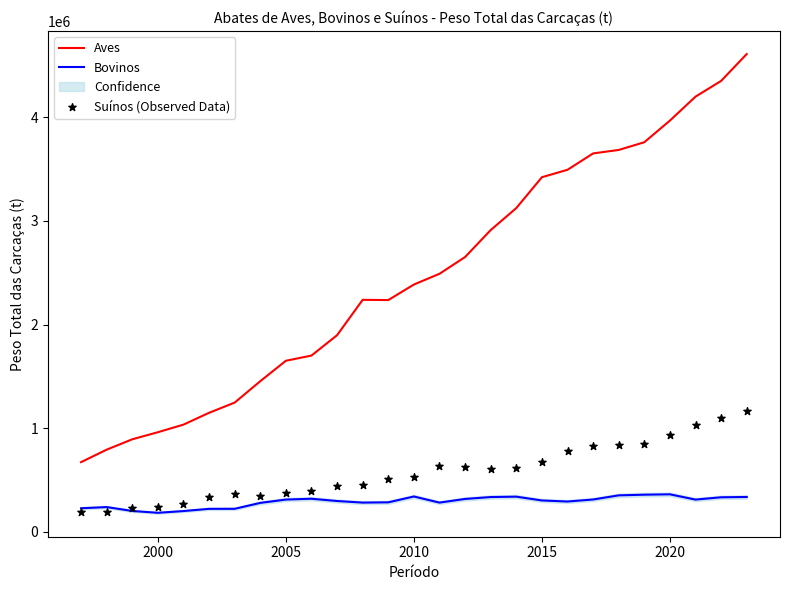

Which series has the largest Y range (max minus min)?

Aves